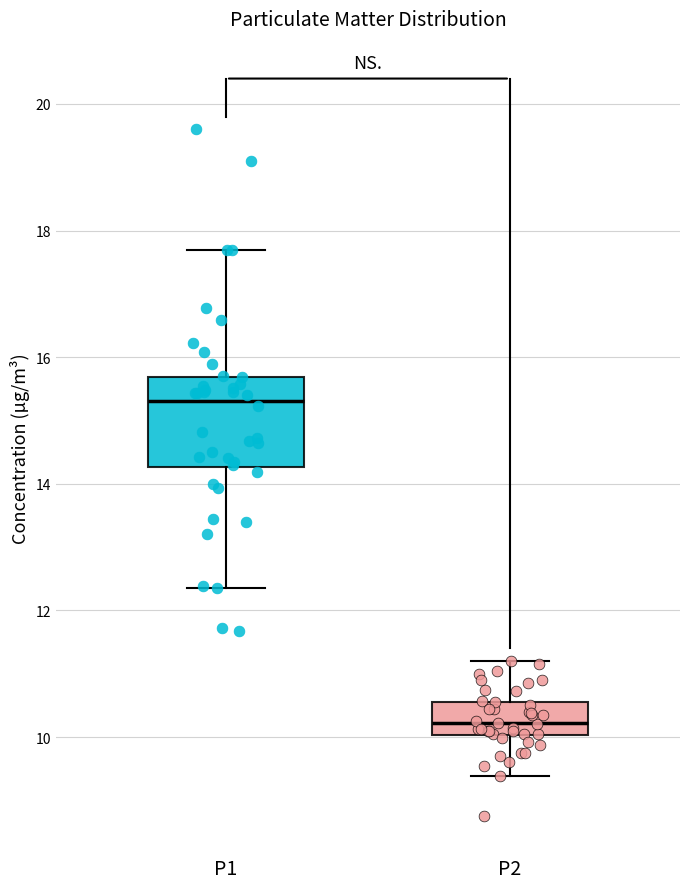

Reading left to right, transcribe this box plot: for each box, give where its median line is, the range the box spans, and where its two whiskers end, as read against the y-axis. The values are not printed on the chart, so give them approximately, as read against the axis.

P1: median 15.4, box 14.2 to 15.6, whiskers 12.4 to 17.8
P2: median 10.2, box 10.0 to 10.6, whiskers 9.4 to 11.2